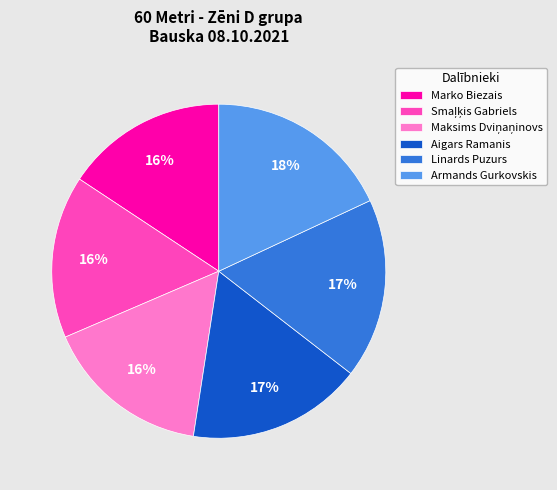

Is it true that Marko Biezais is 16% of the pie?

True